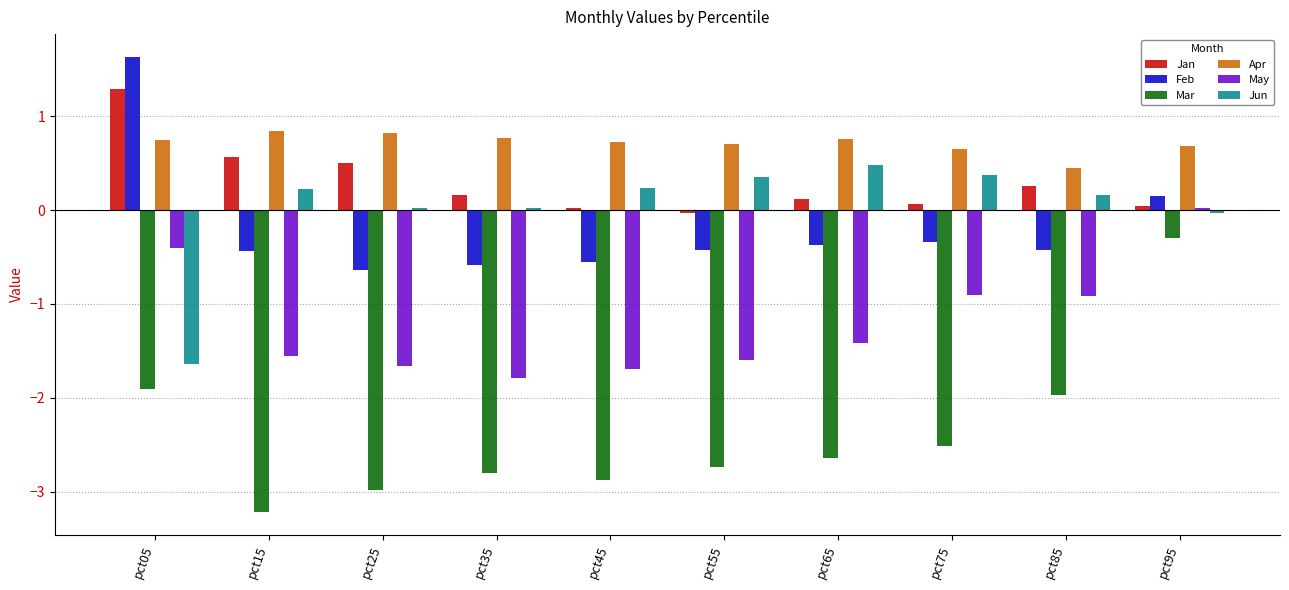

The May series shows -0.6 at pct15. True or false?

False